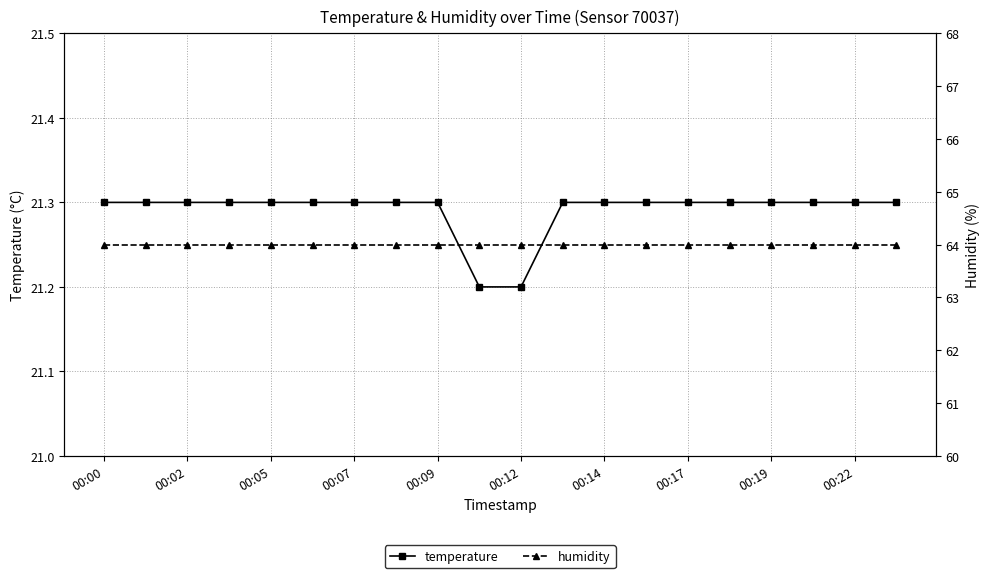

Rank the series by their average value, from lowest to highest.

temperature, humidity